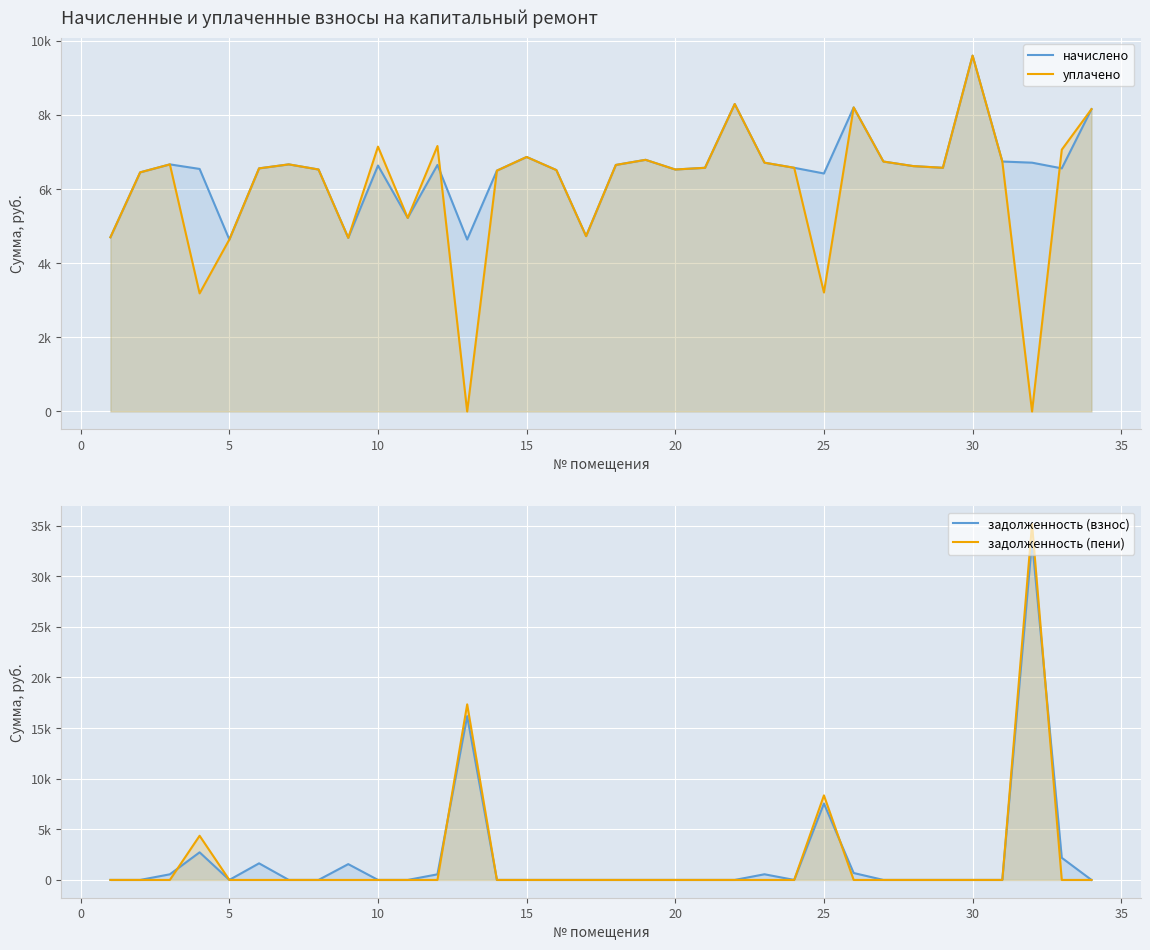

What is the difference between the second highest and minimum values in the уплачено series?

8294.4